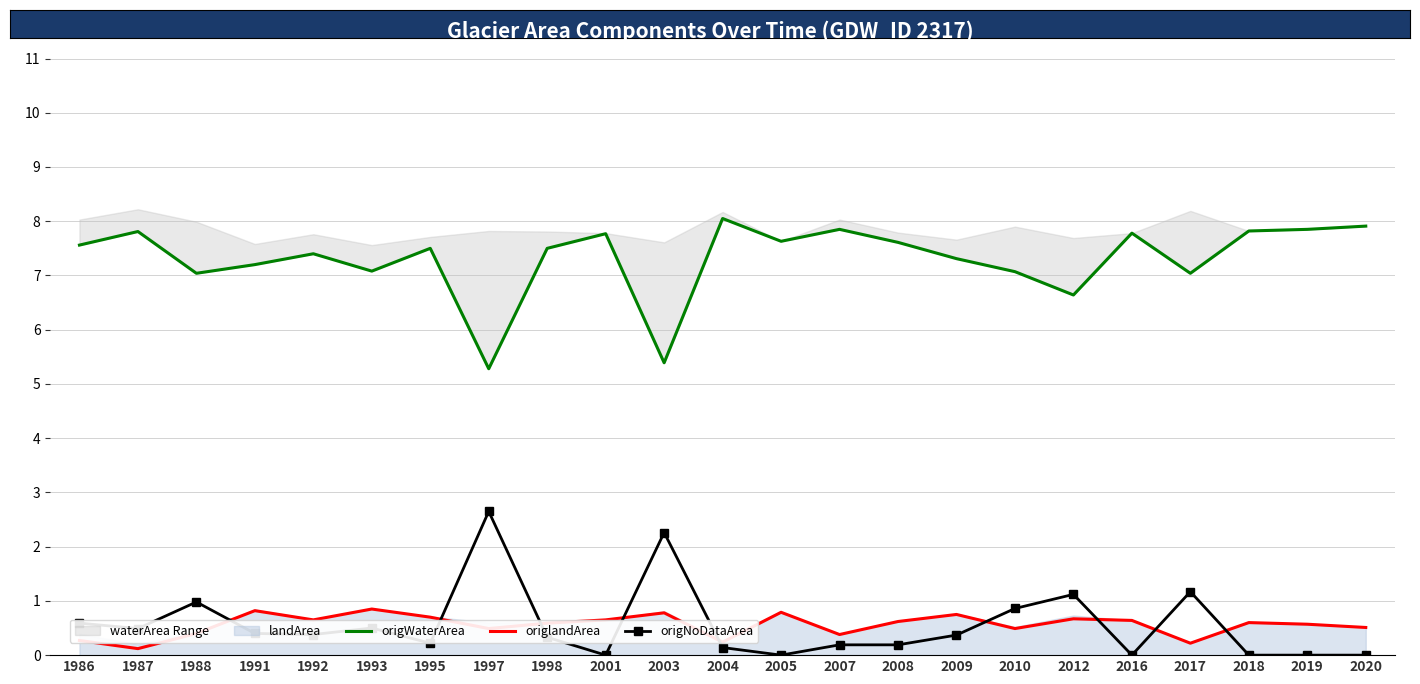

At which category does origWaterArea reach its first local valley?

1988